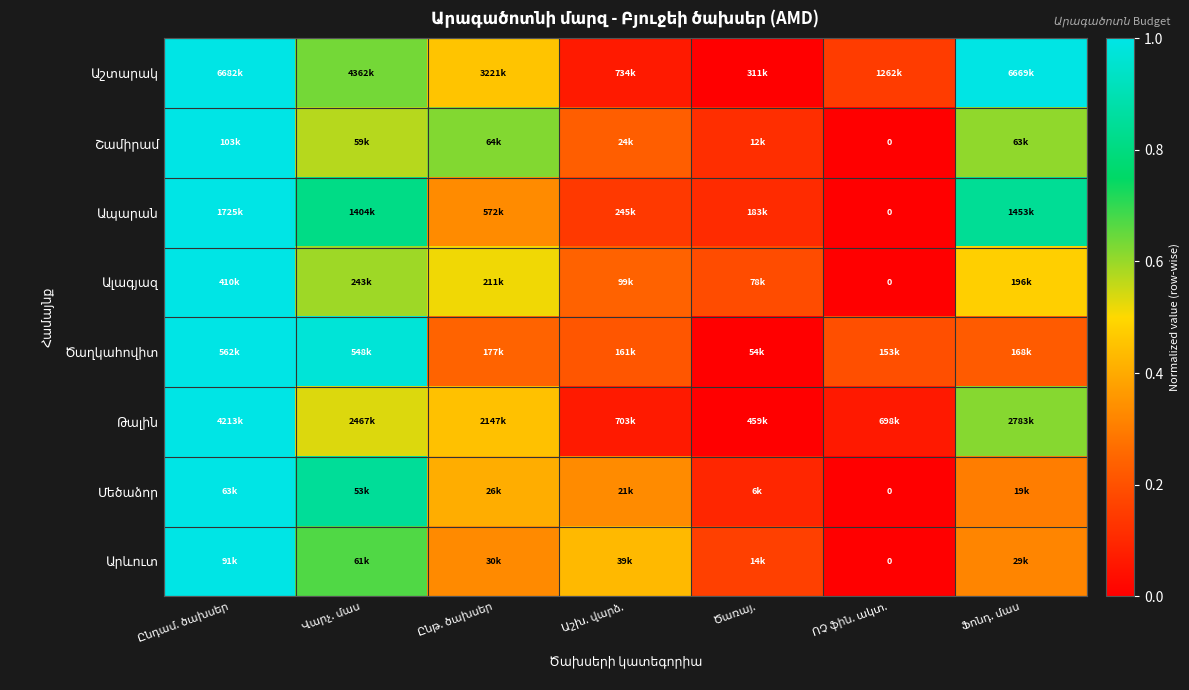

At which label does Ալագյազ reach its peak?

Ընդամ. ծախսեր